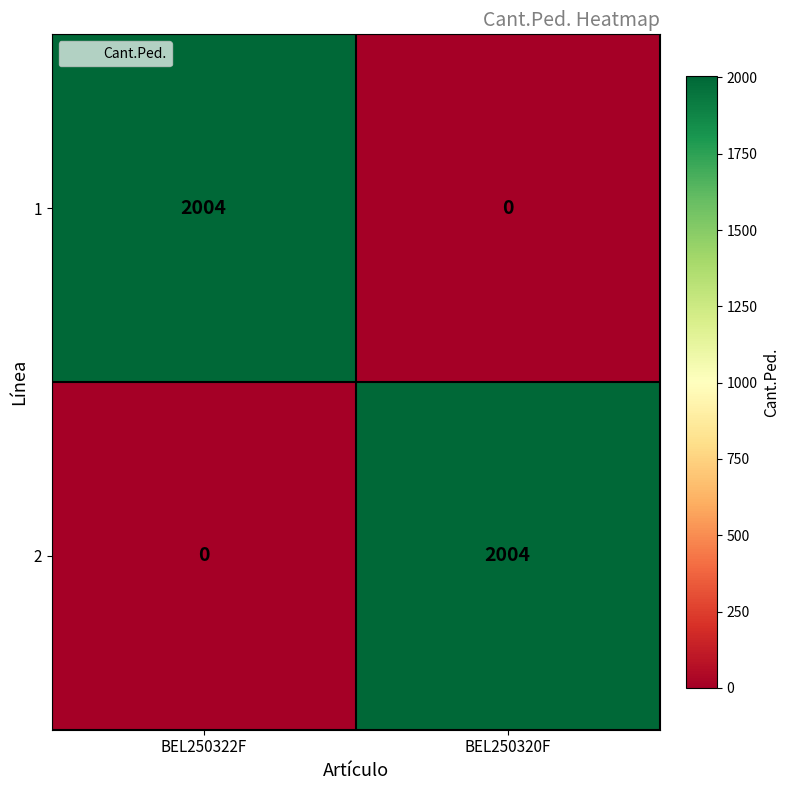

The value of 1 at BEL250320F is 0. True or false?

True